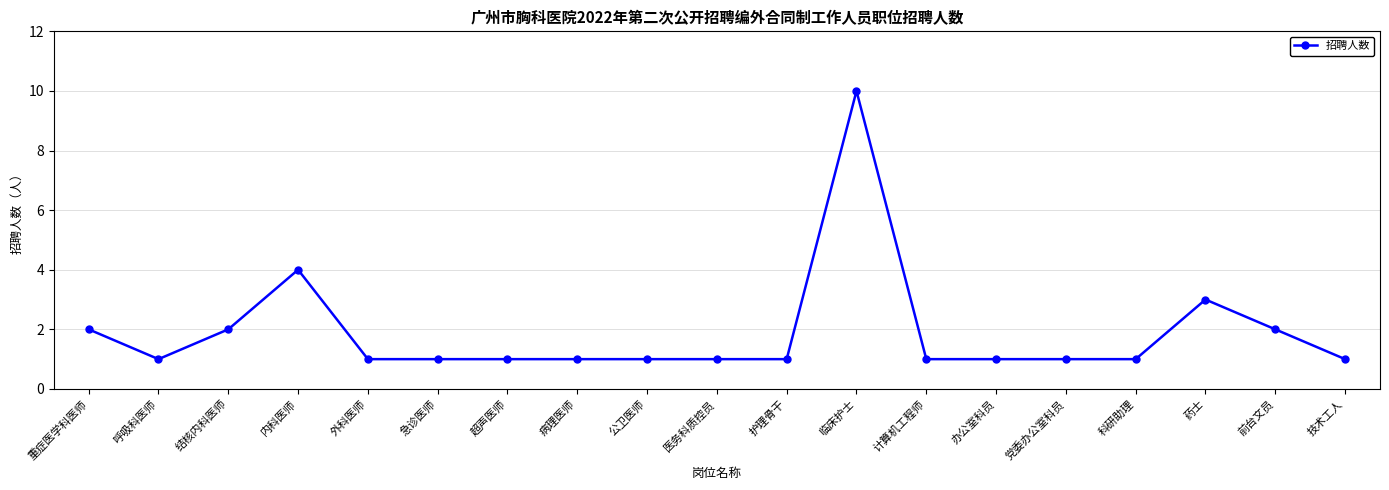

What is the sum of the values at 临床护士 and 呼吸科医师?

11